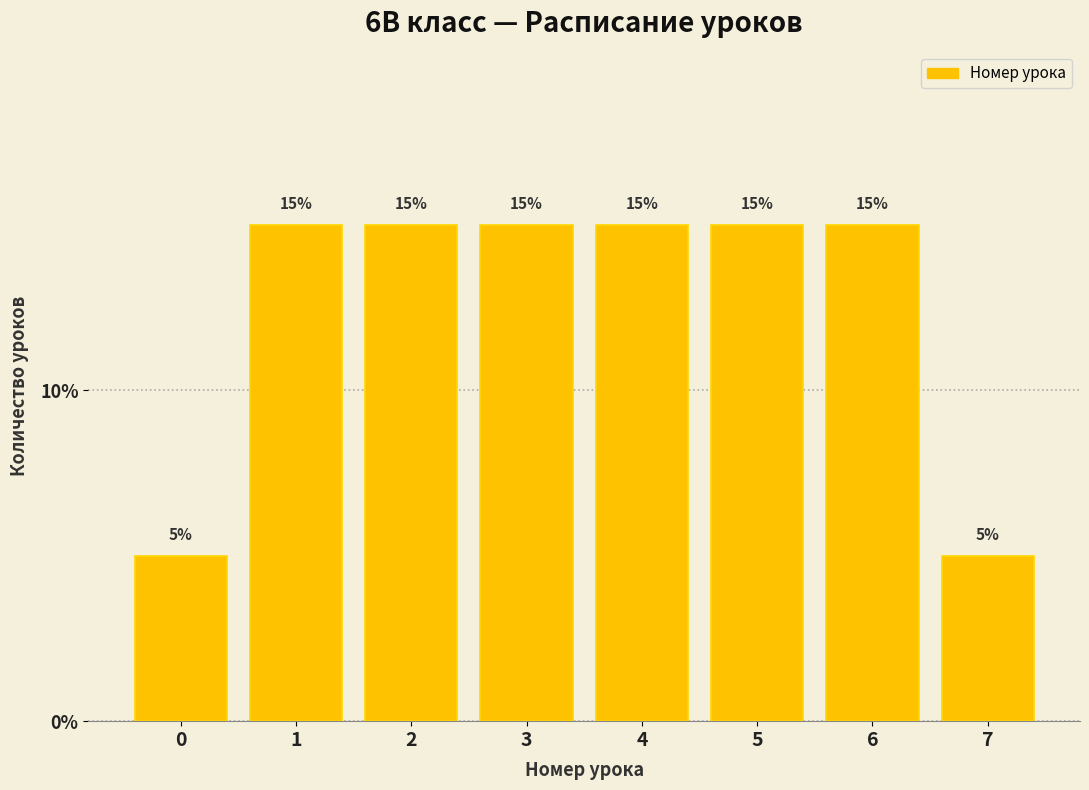

Reading left to right, transcribe this chart: for each bar, give the range it covers on the x-axis and its height.

-0.5 to 0.5: 5
0.5 to 1.5: 15
1.5 to 2.5: 15
2.5 to 3.5: 15
3.5 to 4.5: 15
4.5 to 5.5: 15
5.5 to 6.5: 15
6.5 to 7.5: 5